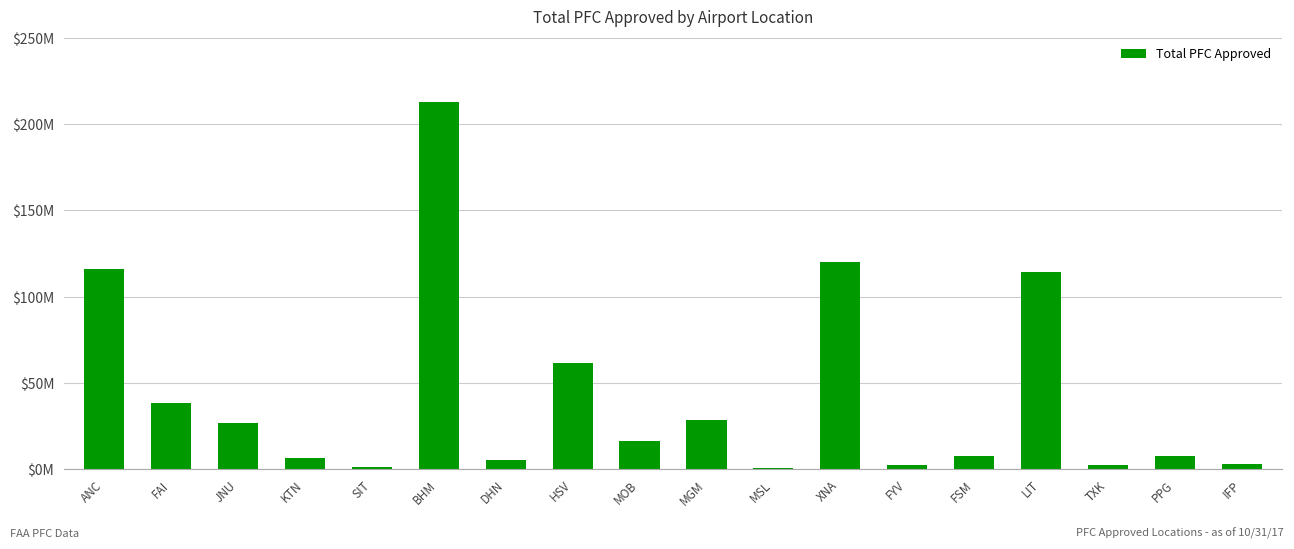

What is the sum of all values?

771018697